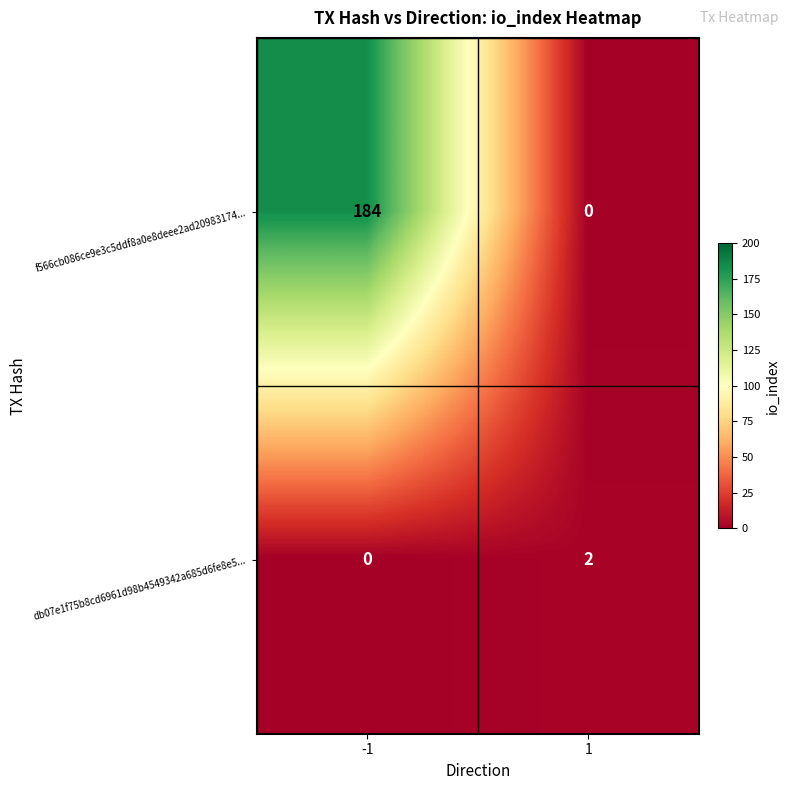

Rank the series at -1 from highest to lowest value.

f566cb086ce9e3c5ddf8a0e8deee2ad20983174..., db07e1f75b8cd6961d98b4549342a685d6fe8e5...